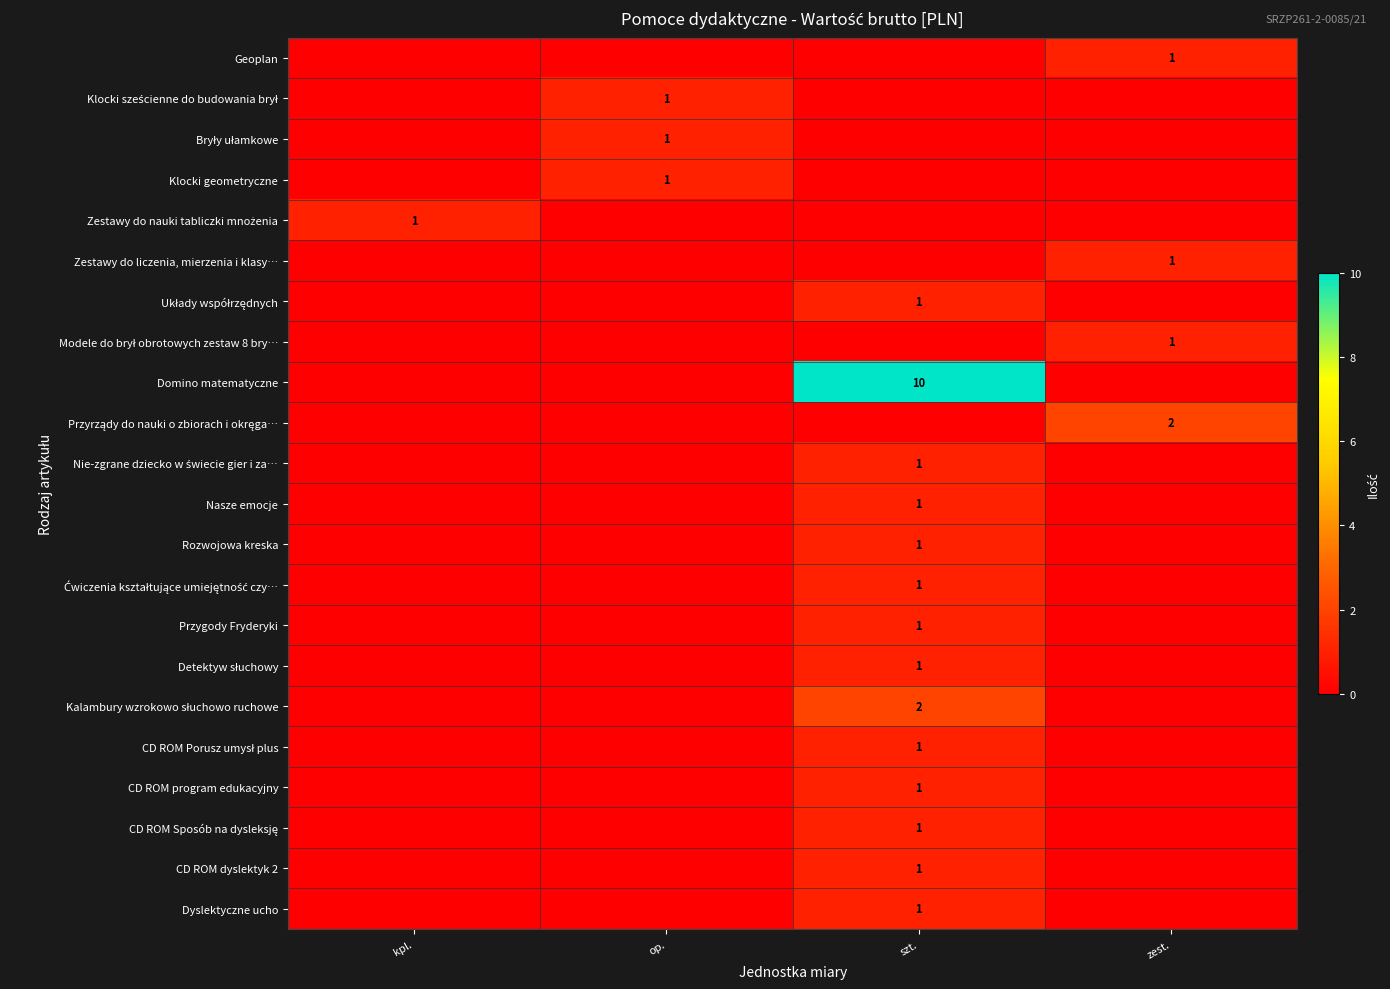

The Zestawy do liczenia, mierzenia i klasy… series shows 1 at zest.. True or false?

True